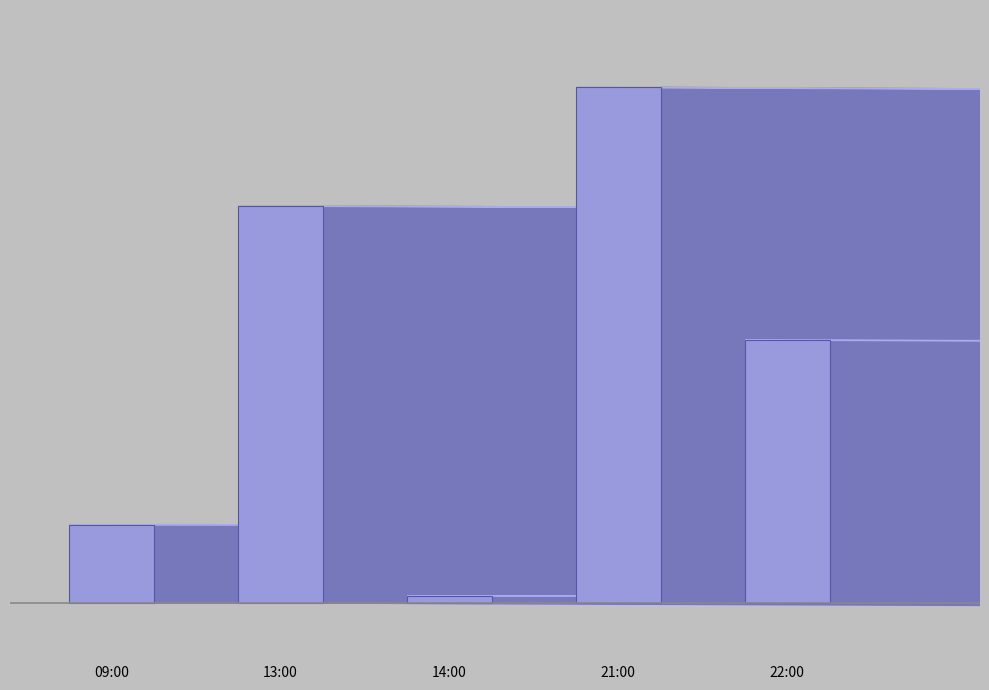

What is the difference between the maximum and minimum values?

758